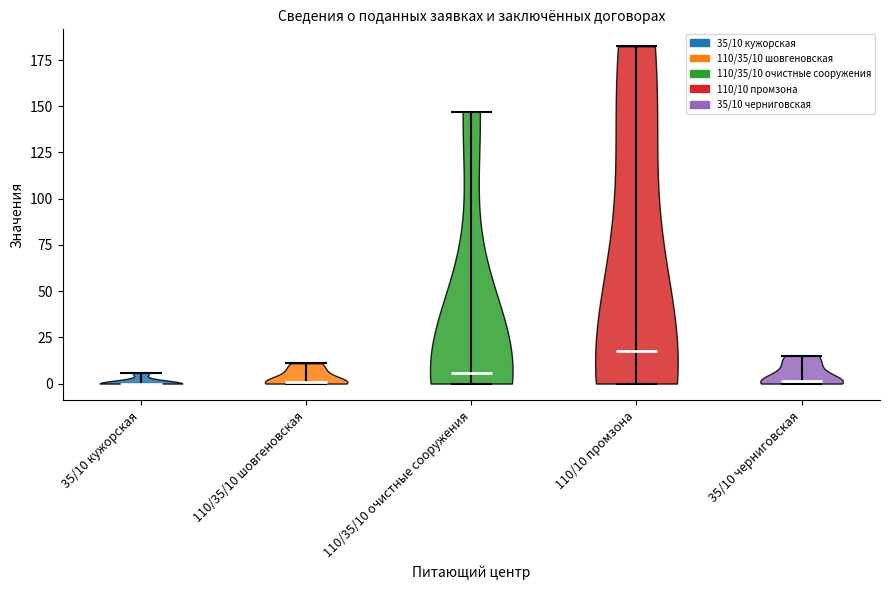

What is the lowest point the violin for 35/10 черниговская reaches on the y-axis? The values are not printed on the chart, so give them approximately, as read against the axis.

0